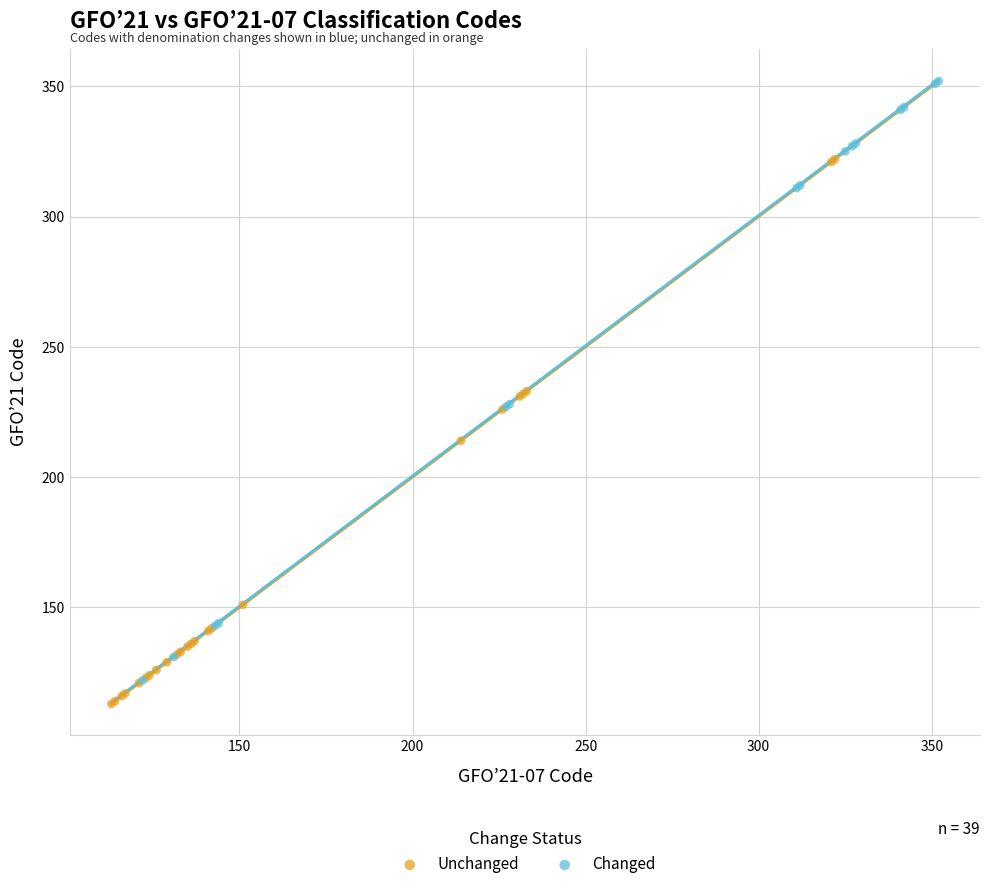

Which series reaches the maximum Y coordinate?

Changed